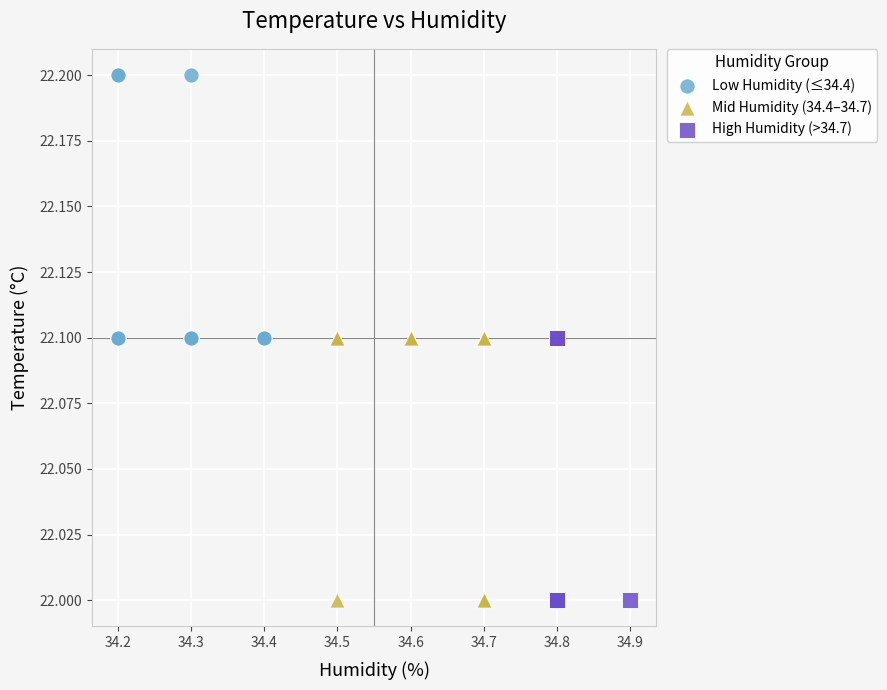

Which series has the widest spread of Y values?

Mid Humidity (34.4–34.7)